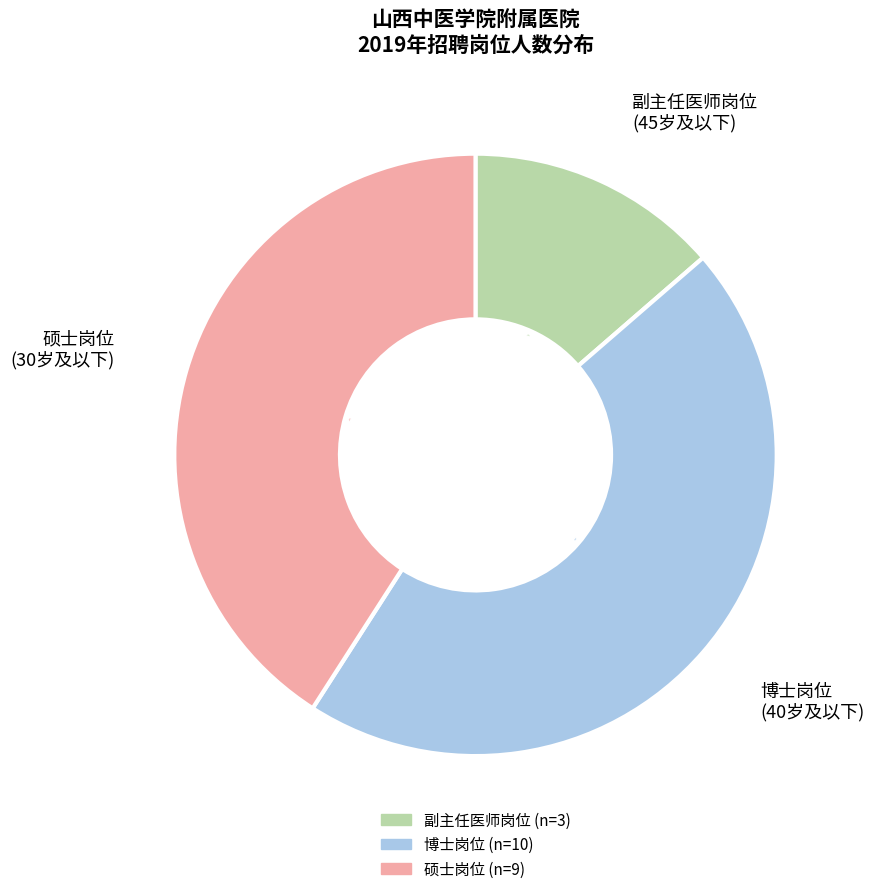

Is there a majority slice in this chart?

No